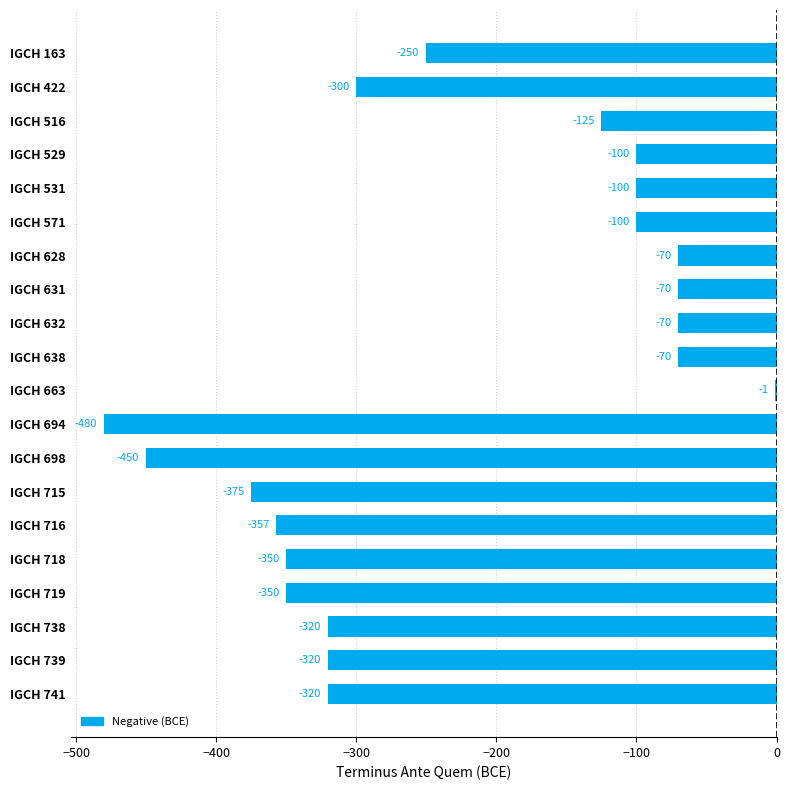

Reading top to bottom, what are all the values shown in this chart?

IGCH 163=-250	IGCH 422=-300	IGCH 516=-125	IGCH 529=-100	IGCH 531=-100	IGCH 571=-100	IGCH 628=-70	IGCH 631=-70	IGCH 632=-70	IGCH 638=-70	IGCH 663=-1	IGCH 694=-480	IGCH 698=-450	IGCH 715=-375	IGCH 716=-357	IGCH 718=-350	IGCH 719=-350	IGCH 738=-320	IGCH 739=-320	IGCH 741=-320